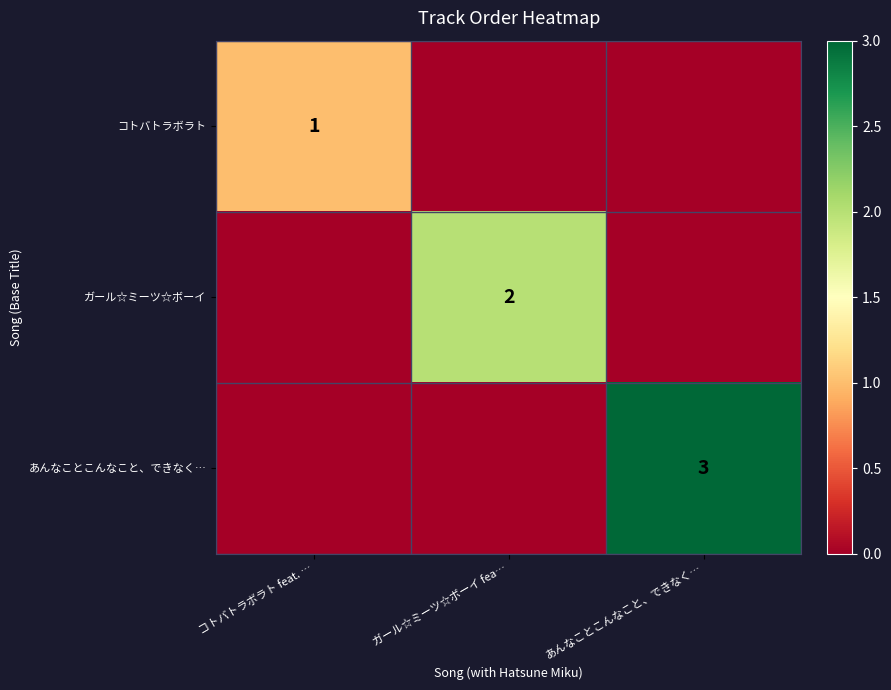

The ガール☆ミーツ☆ボーイ series shows 1 at ガール☆ミーツ☆ボーイ fea…. True or false?

False